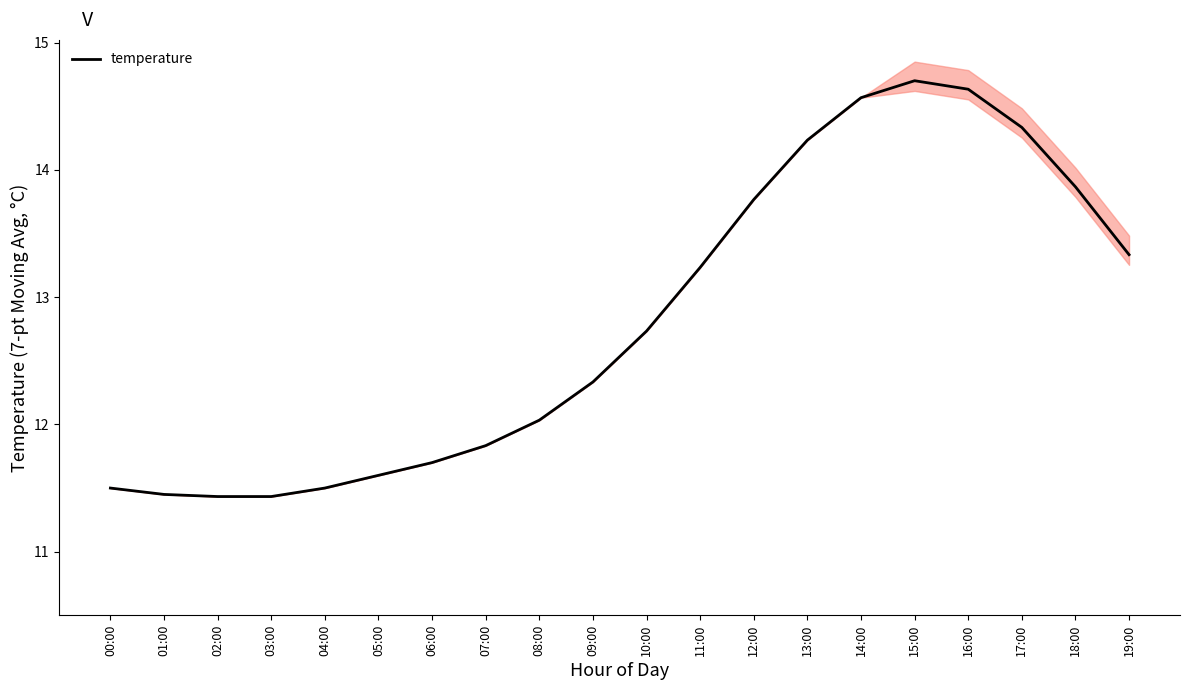

Reading left to right, extract all data points from this chart.

11.5	11.4	11.4	11.4	11.5	11.6	11.7	11.8	12.0	12.3	12.7	13.2	13.8	14.2	14.6	14.7	14.6	14.3	13.9	13.3